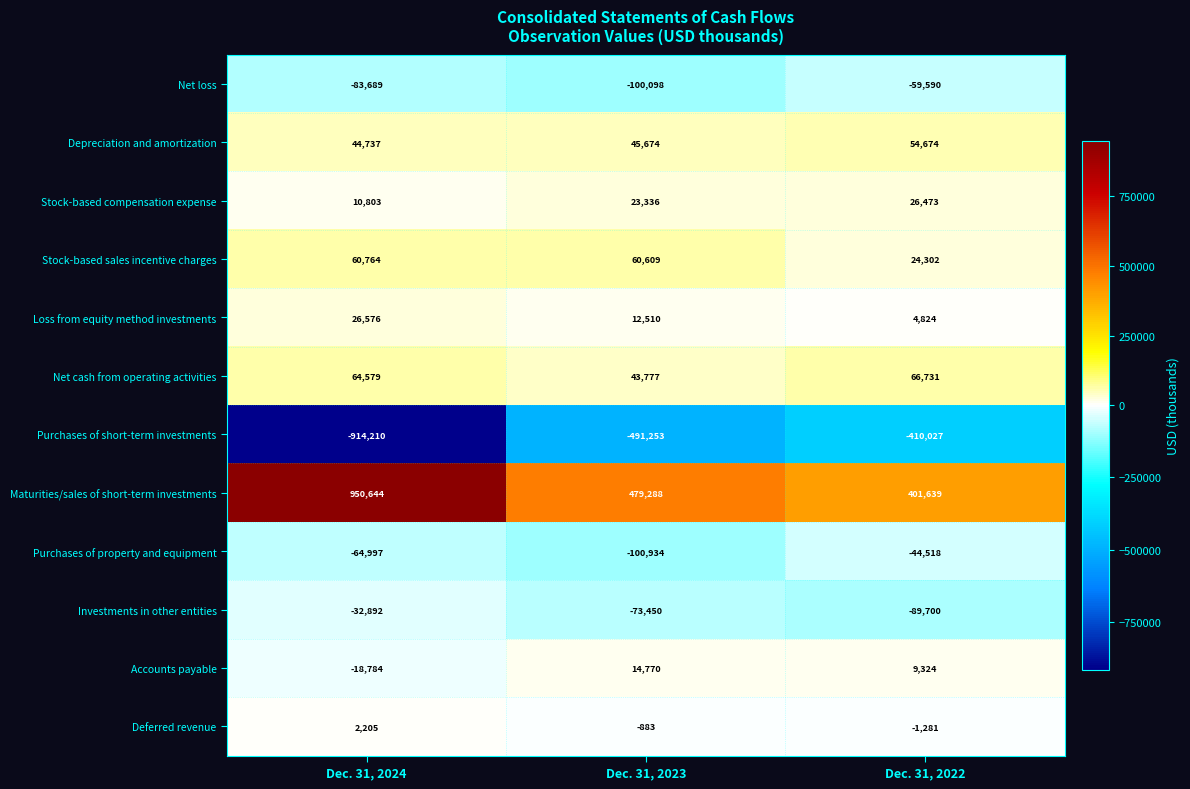

What is the minimum value shown in the chart?

-914210